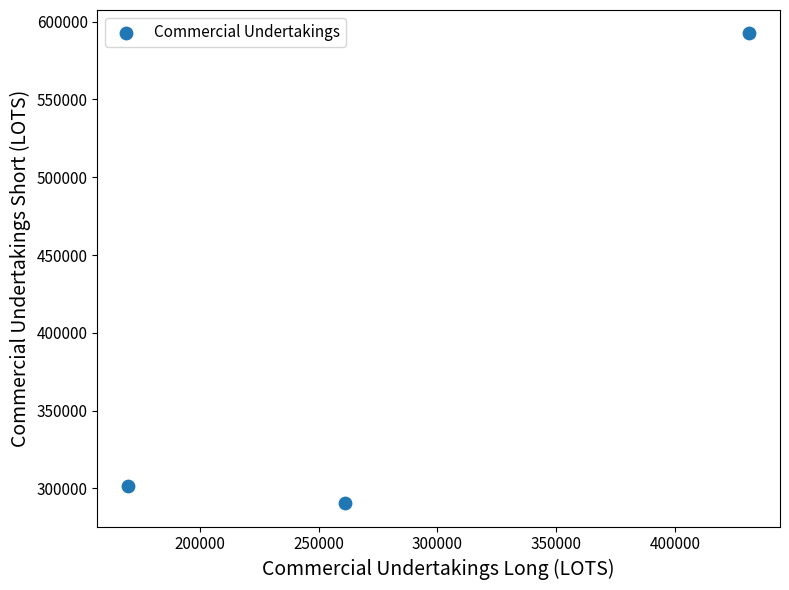

What is the range of X values (max minus min)?

261039